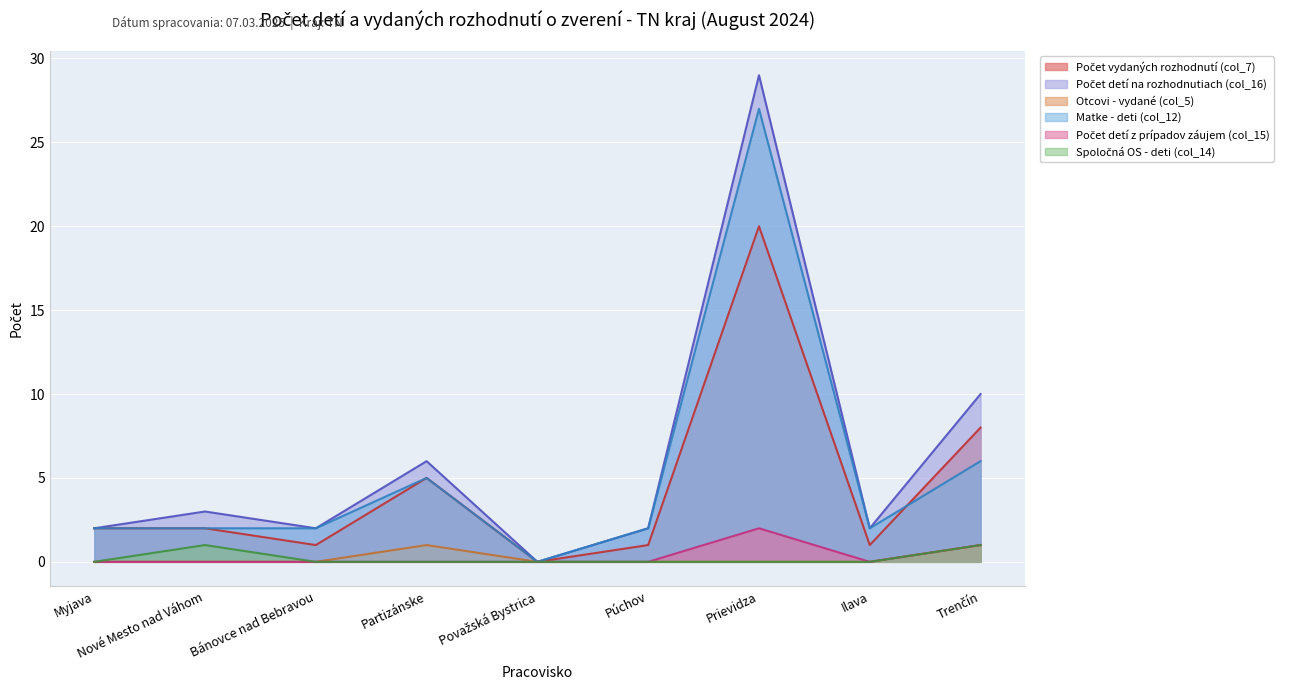

True or false: Počet detí z prípadov záujem (col_15) and Počet detí na rozhodnutiach (col_16) cross at least once.

False